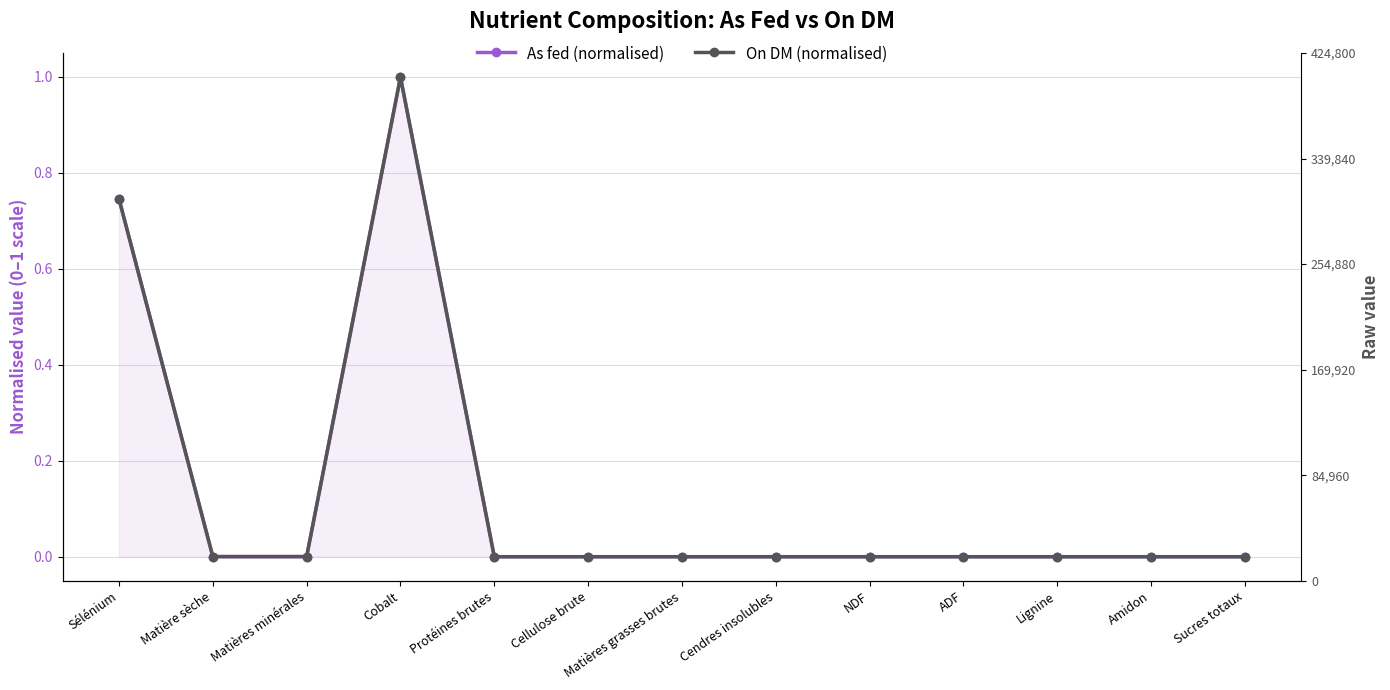

True or false: On DM (normalised) and As fed (normalised) cross at least once.

False